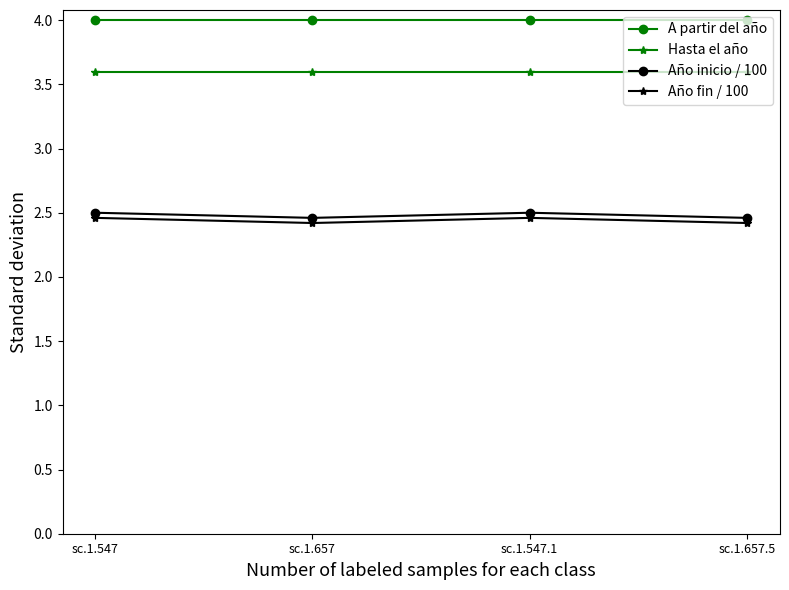

What is the total value across all series at sc.1.657?

12.5